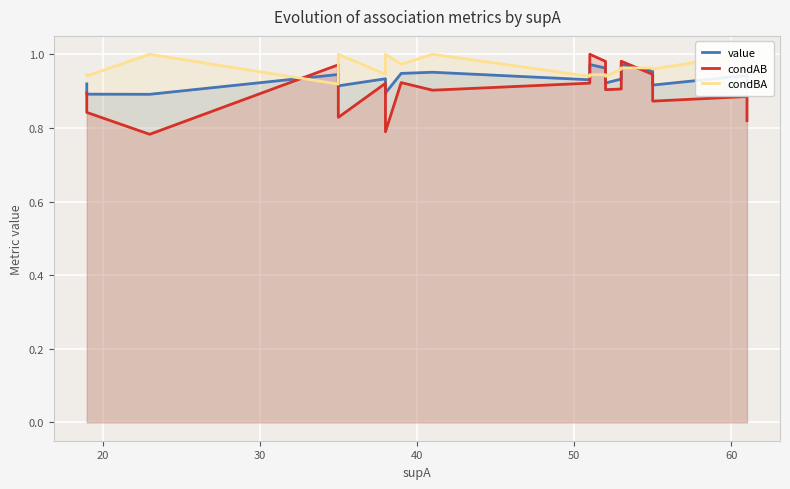

In value, how many points are lower than both neighbors (excluding endpoints)?

6